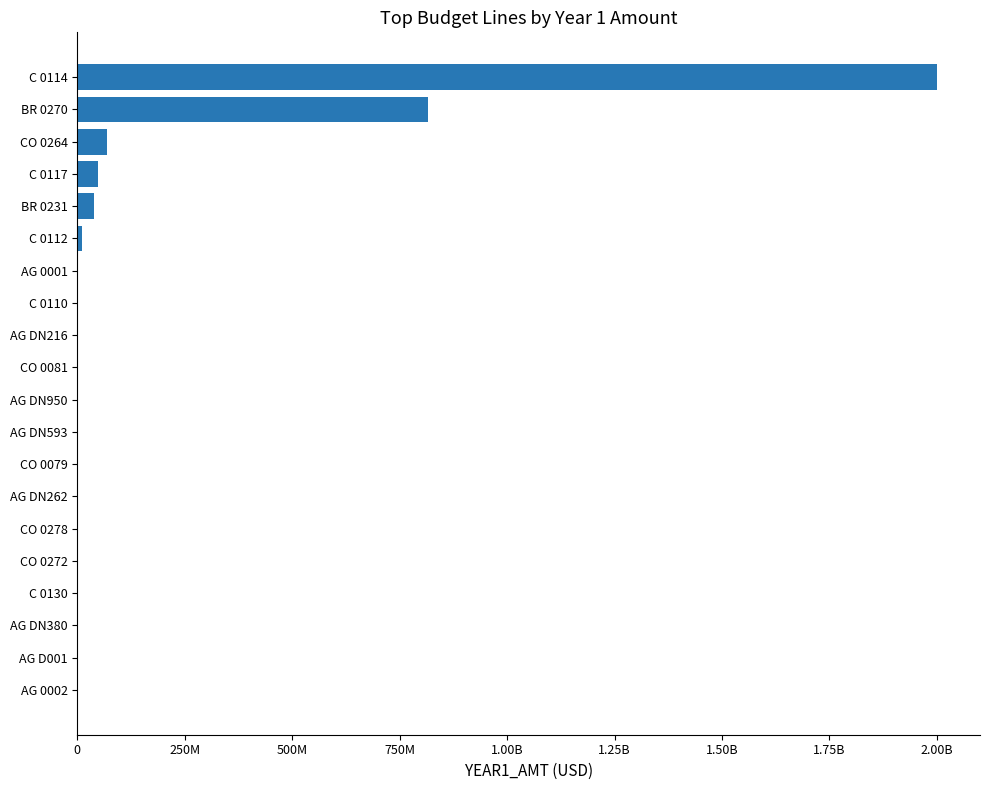

Are the bars horizontal?

Yes